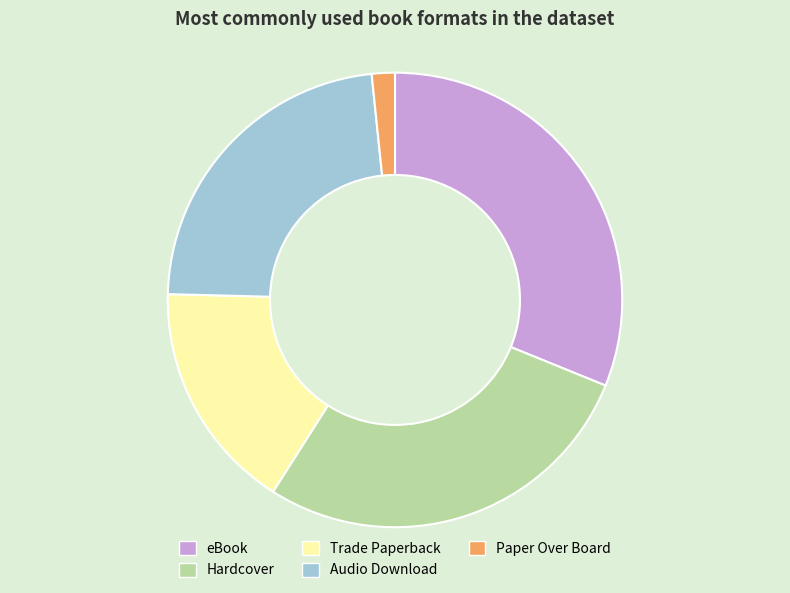

Approximately how many times larger is the value at Trade Paperback compared to Hardcover?

0.6